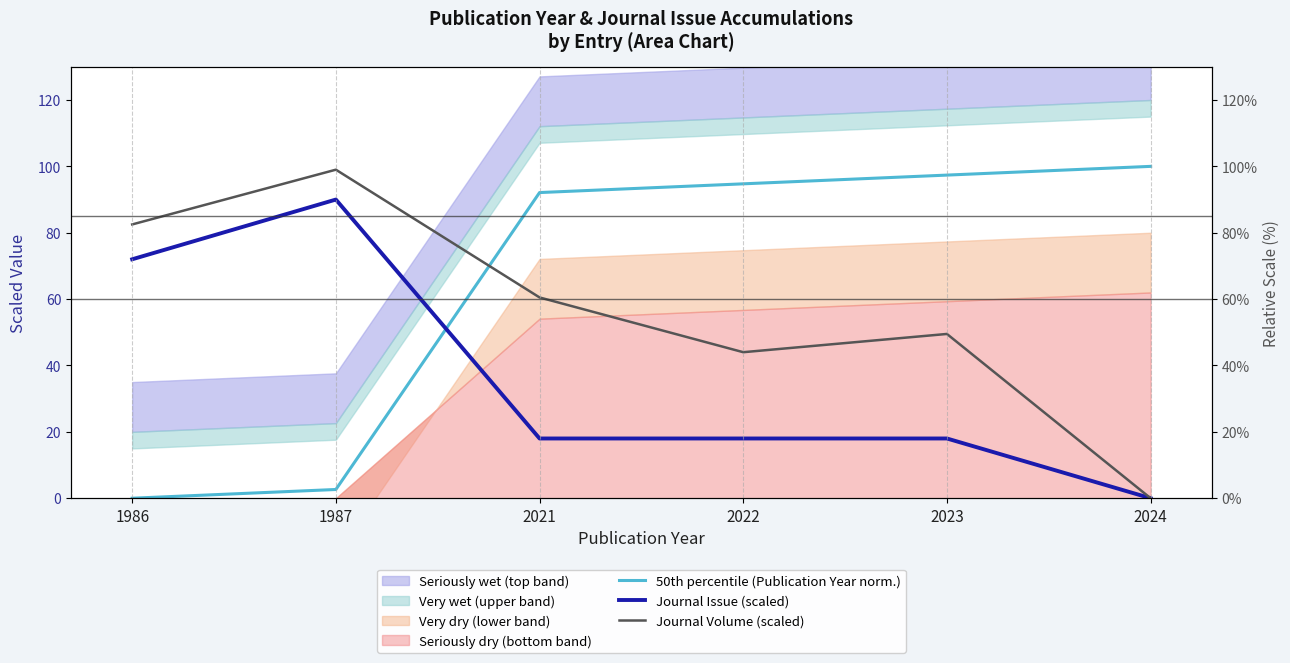

Does the chart have visible grid lines?

No